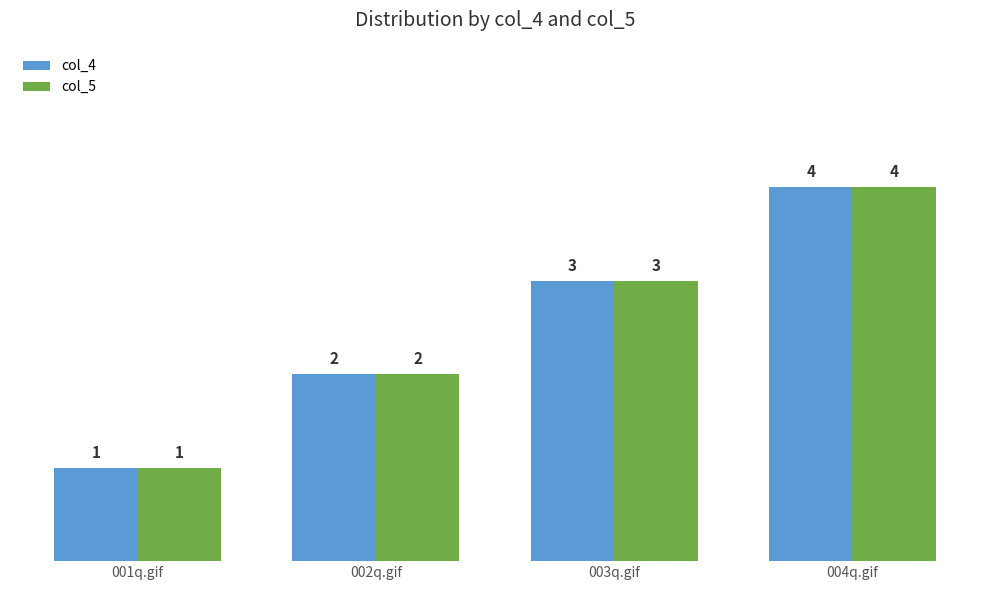

What is the highest value of the col_5 series?

4